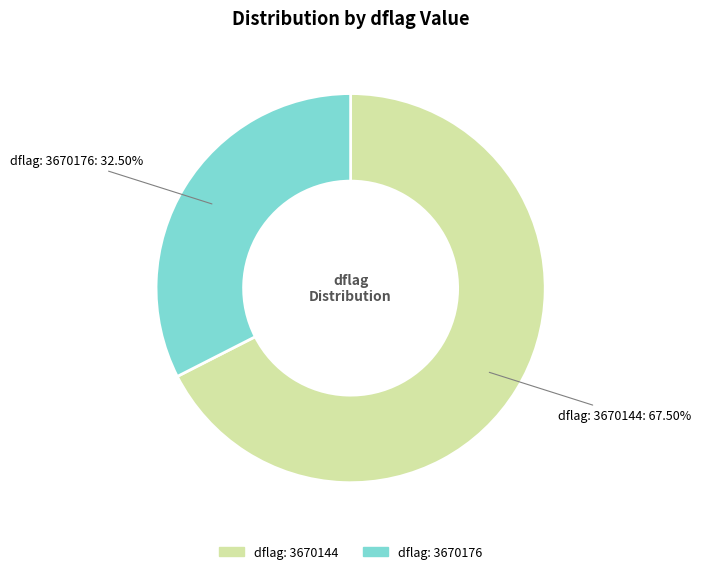

Is there any slice that represents more than half of the pie?

Yes